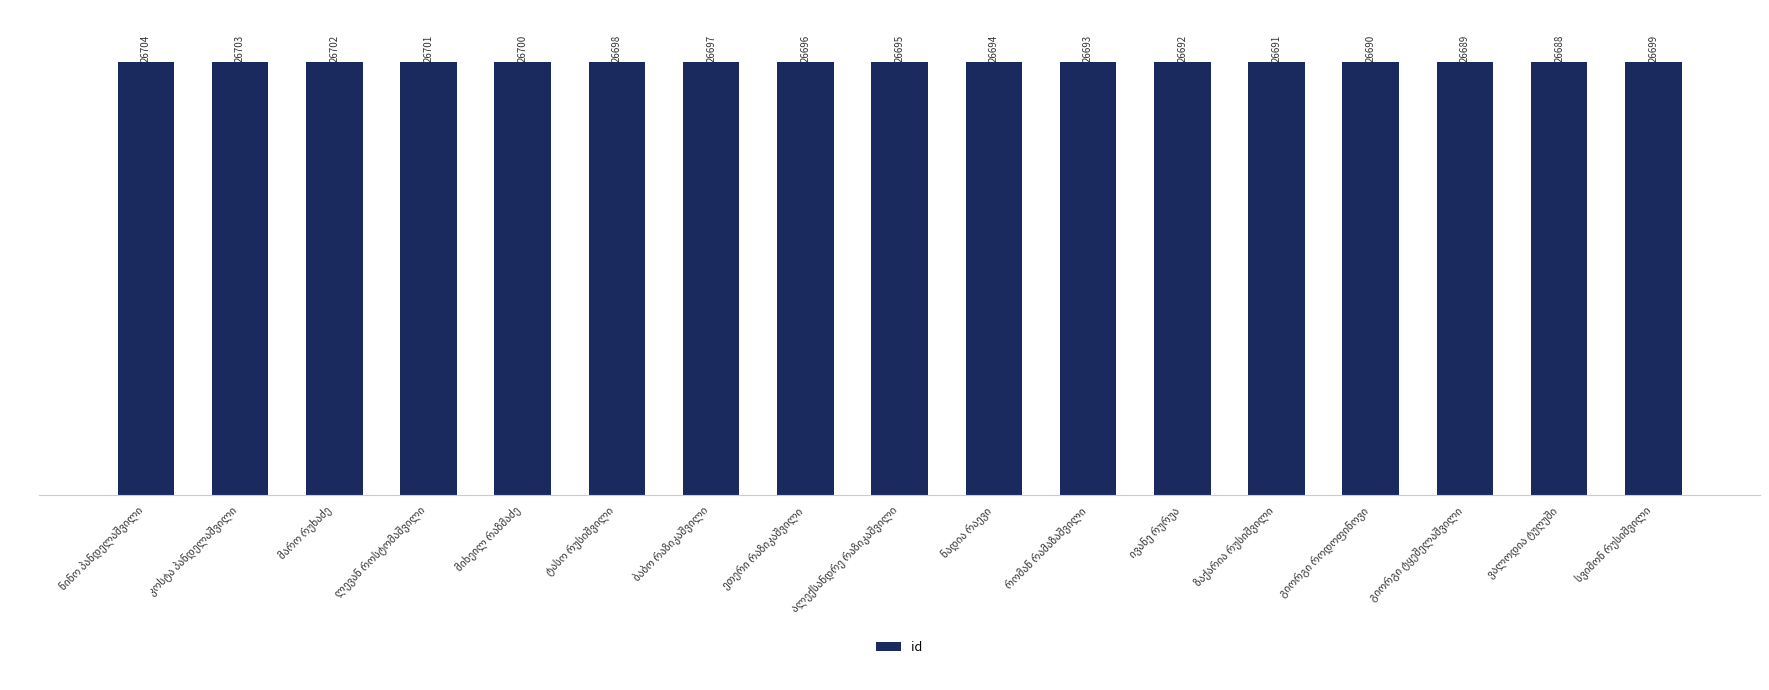

What is the difference between the second highest and second lowest values?

14